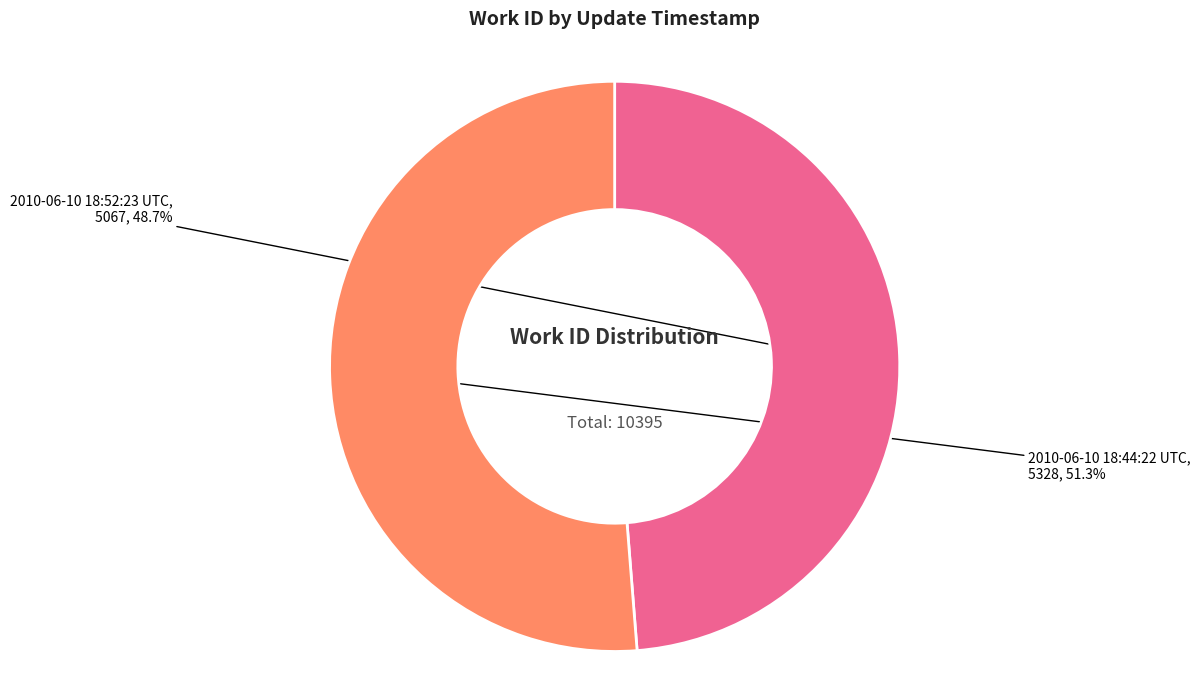

Does any single category account for the majority?

Yes